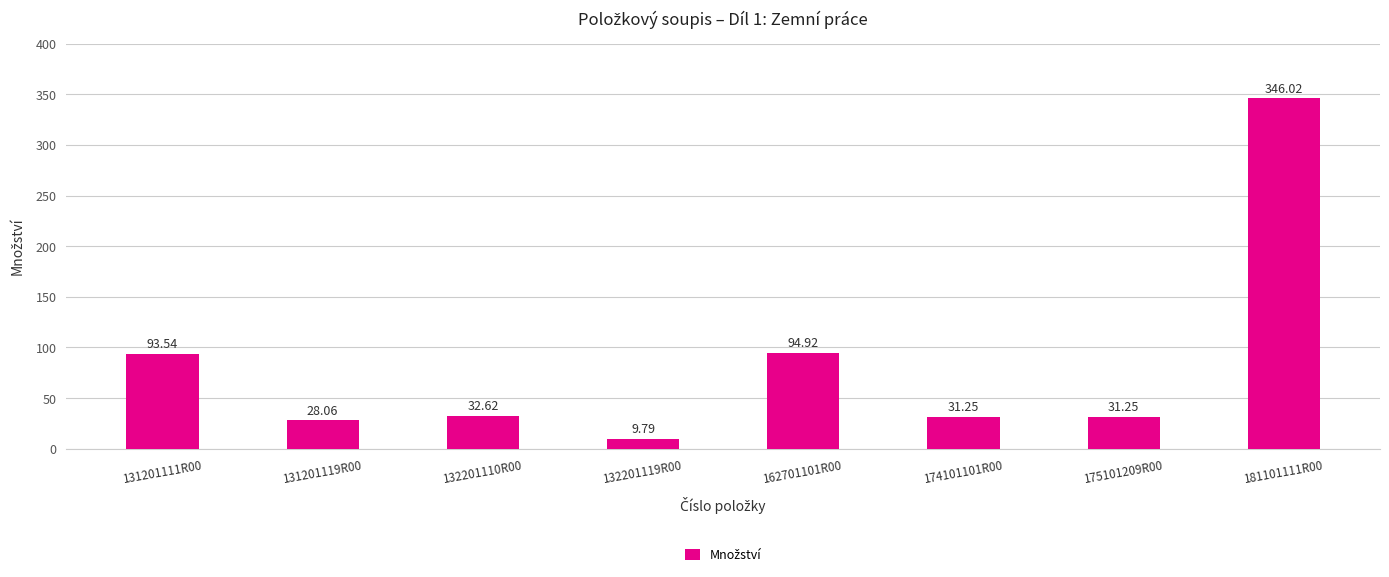

What is the change in value from 132201110R00 to 162701101R00?

+62.3